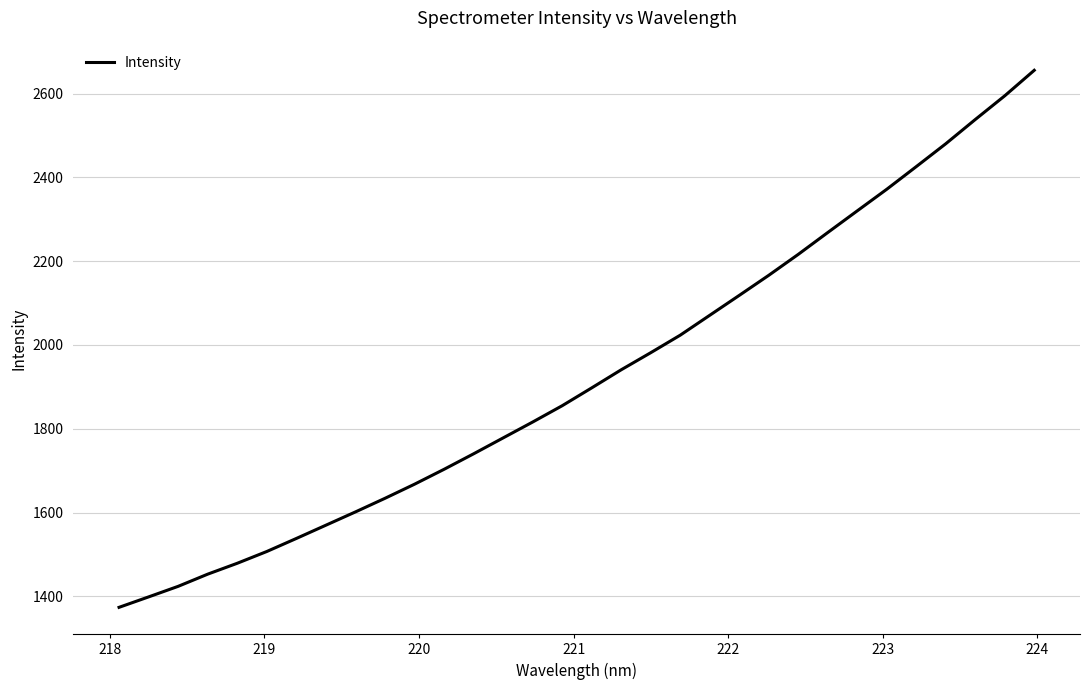

What is the difference between the maximum and minimum values?

1281.8